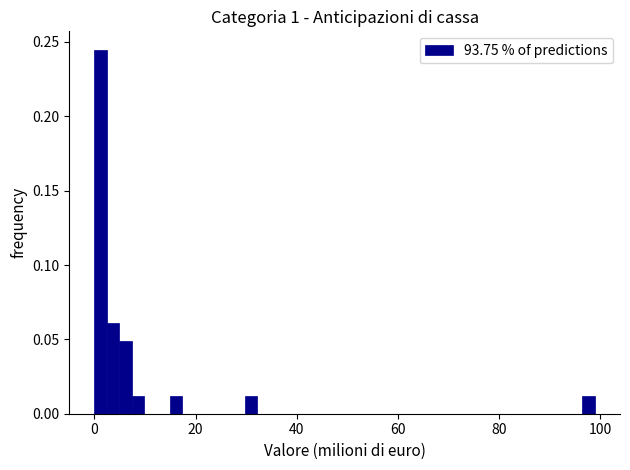

Read against the x-axis, roughly where is the centre of the tallest bar?

2